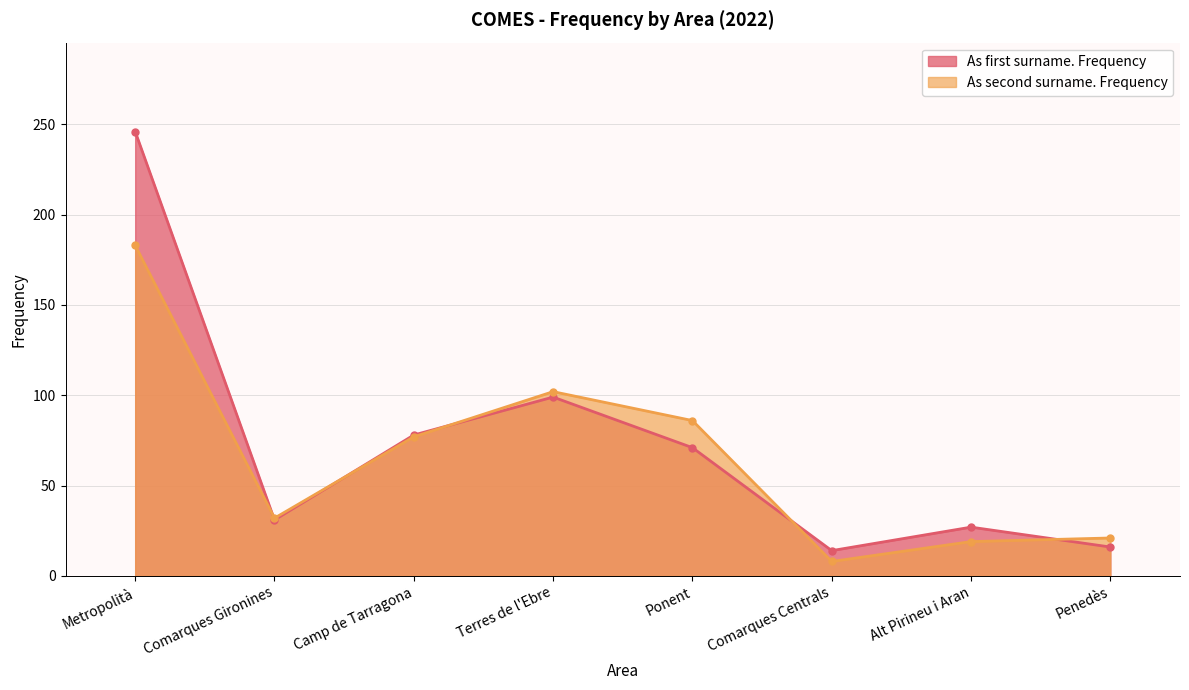

Reading left to right, extract all data points from this chart.

As first surname. Frequency: Metropolità=246	Comarques Gironines=31	Camp de Tarragona=78	Terres de l'Ebre=99	Ponent=71	Comarques Centrals=14	Alt Pirineu i Aran=27	Penedès=16
As second surname. Frequency: Metropolità=183	Comarques Gironines=32	Camp de Tarragona=77	Terres de l'Ebre=102	Ponent=86	Comarques Centrals=8	Alt Pirineu i Aran=19	Penedès=21